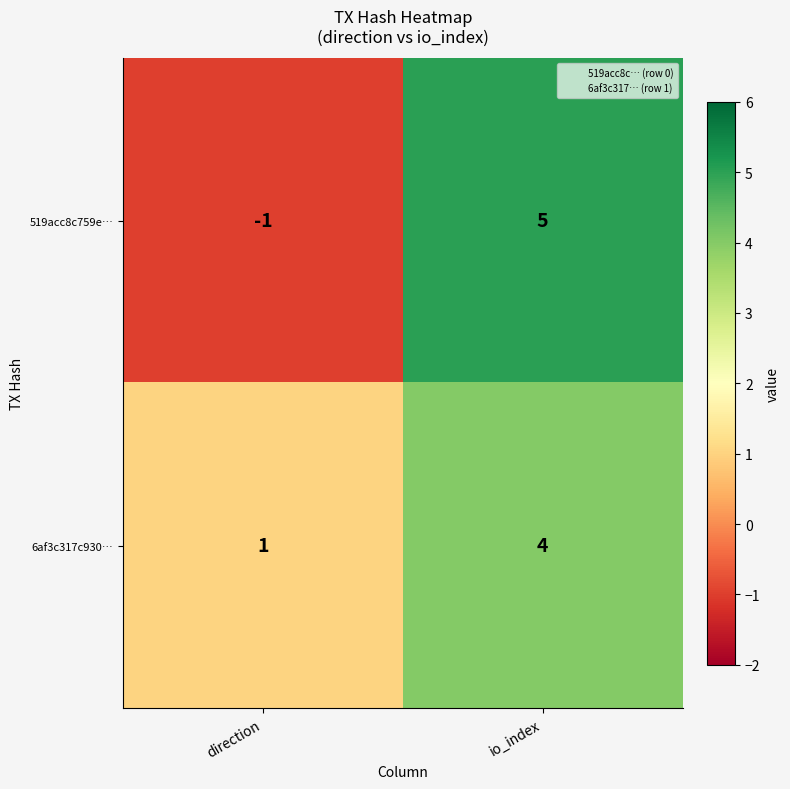

The value of 519acc8c759e… at direction is -1. True or false?

True